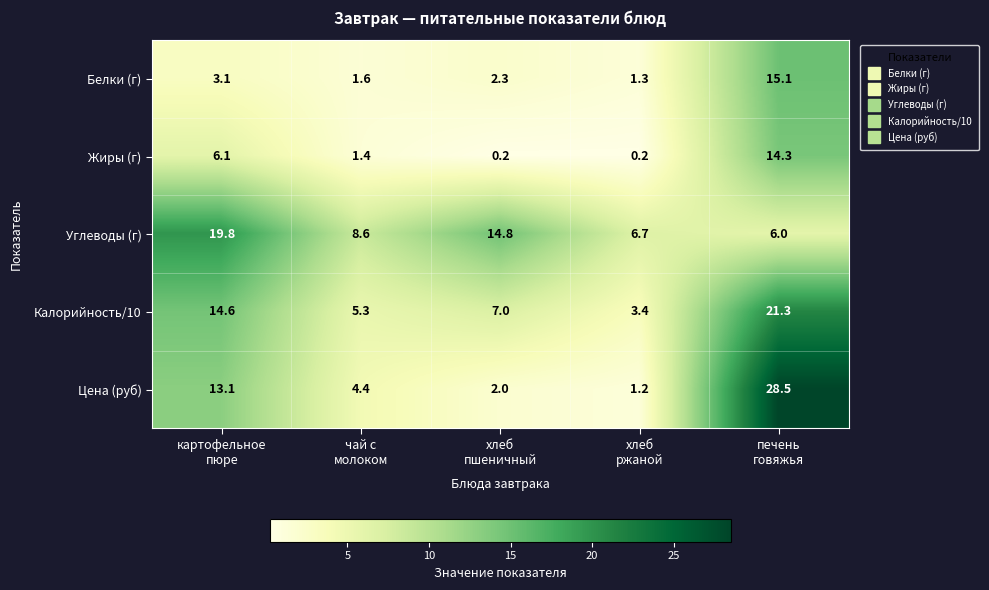

How many series are shown in this chart?

5